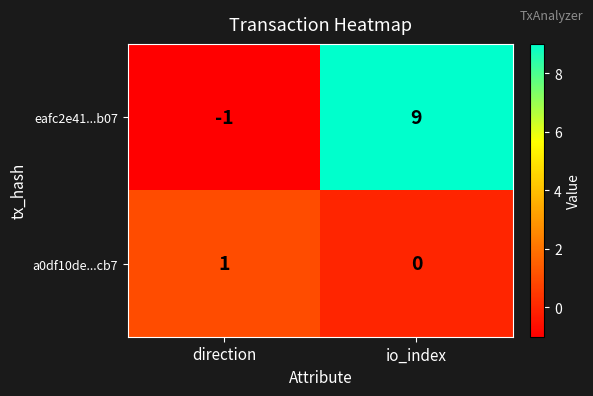

List the series in order of their overall mean, highest first.

eafc2e41...b07, a0df10de...cb7